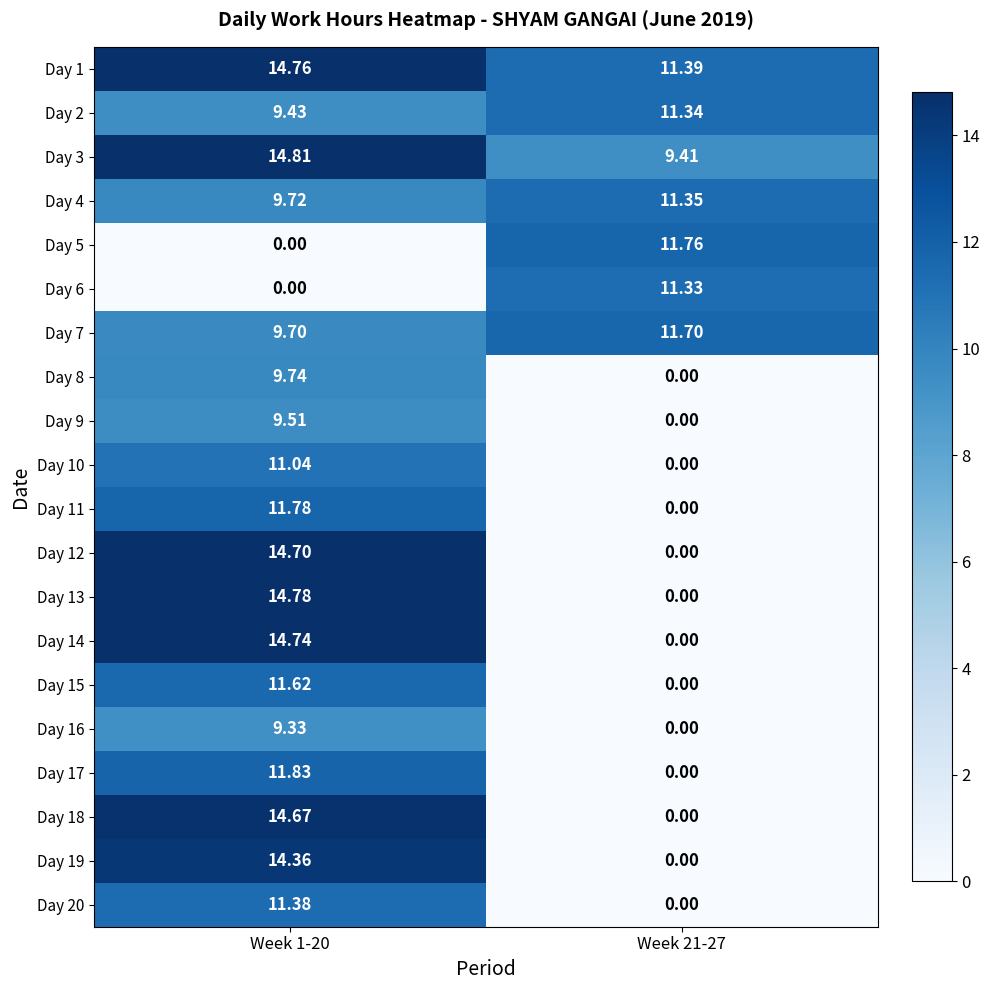

List the series in order of their peak value, highest first.

Day 3, Day 13, Day 1, Day 14, Day 12, Day 18, Day 19, Day 17, Day 11, Day 5, Day 7, Day 15, Day 20, Day 4, Day 2, Day 6, Day 10, Day 8, Day 9, Day 16